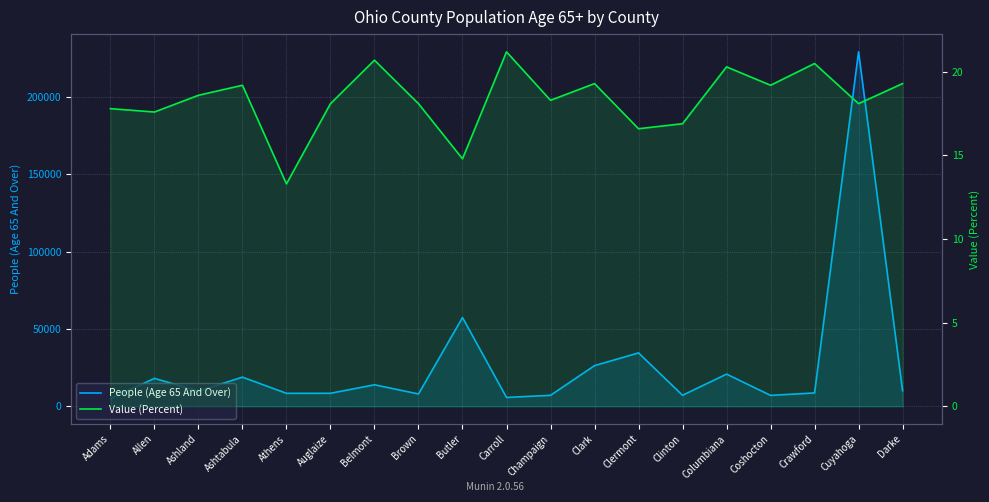

How many data points does each series have?

19